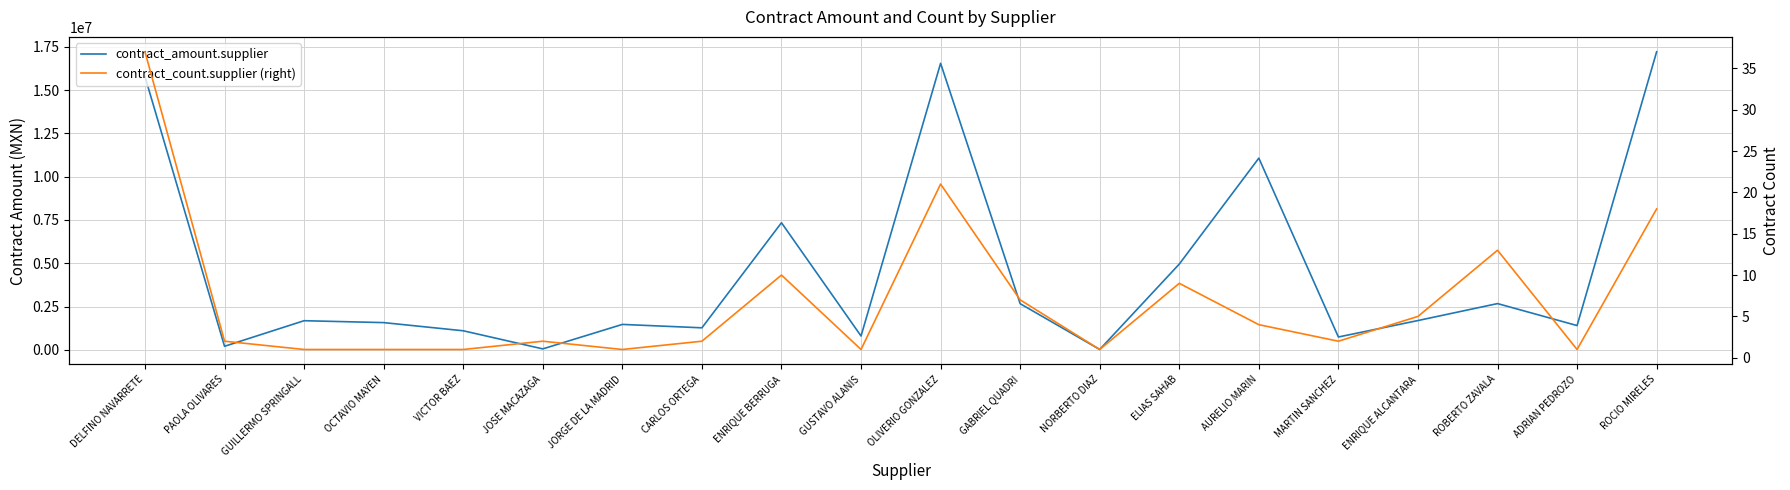

Which series has the largest total across all categories?

contract_amount.supplier